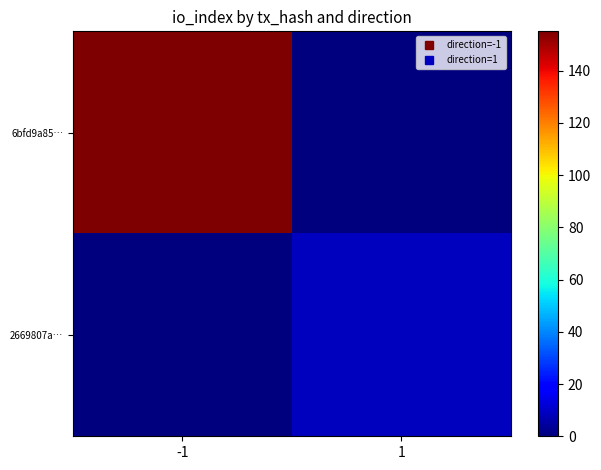

Which series has the largest range (max minus min)?

6bfd9a85…